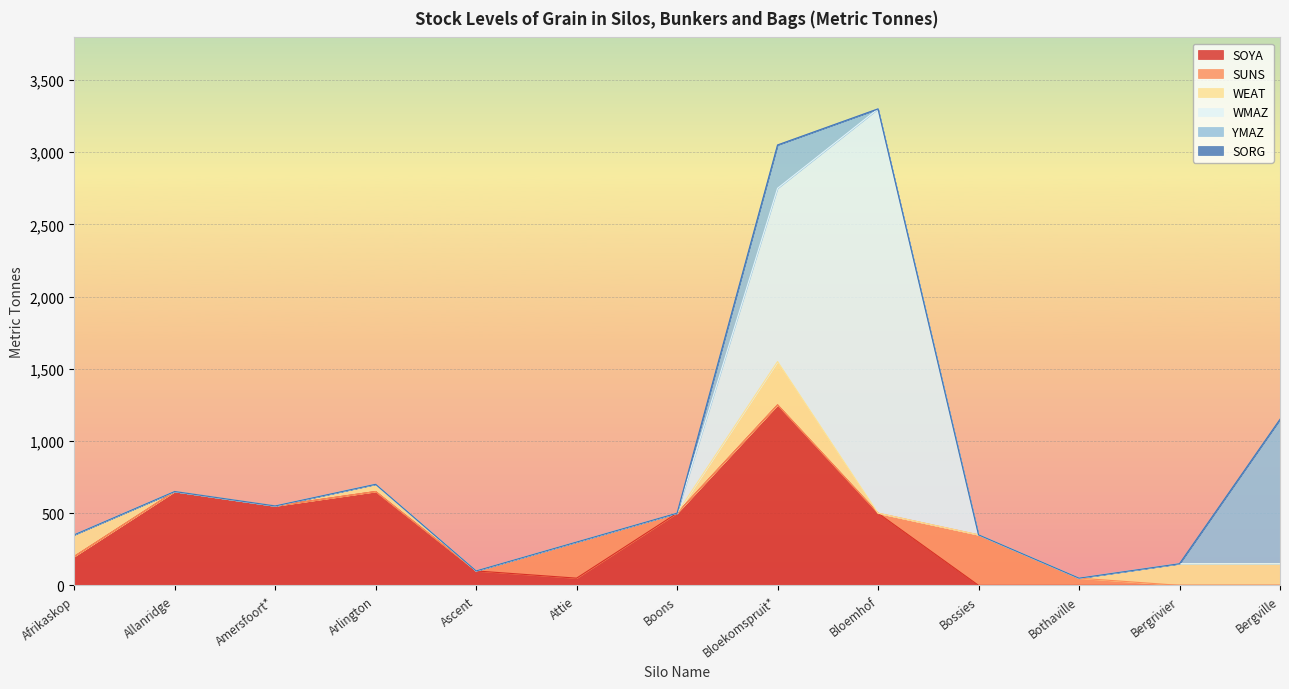

True or false: YMAZ and SUNS intersect in this chart.

False